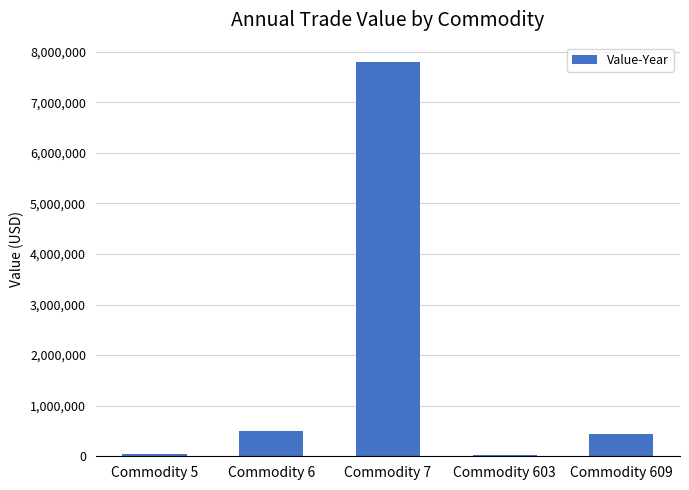

What is the sum of all values?

8804671